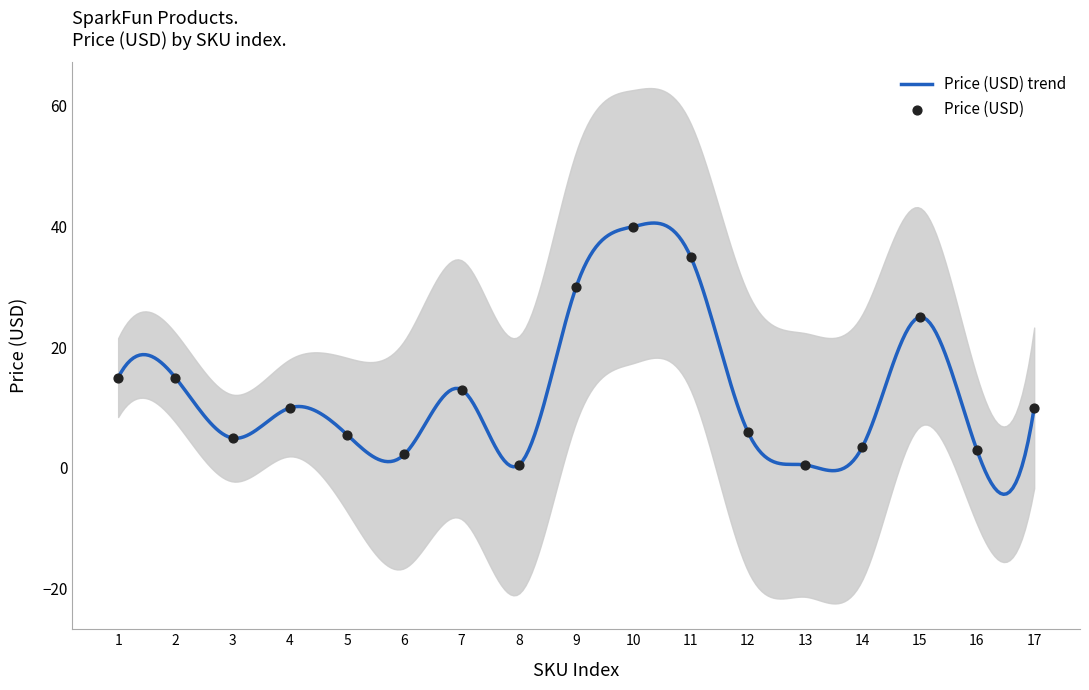

What is the maximum value for Price (USD) trend?

40.5